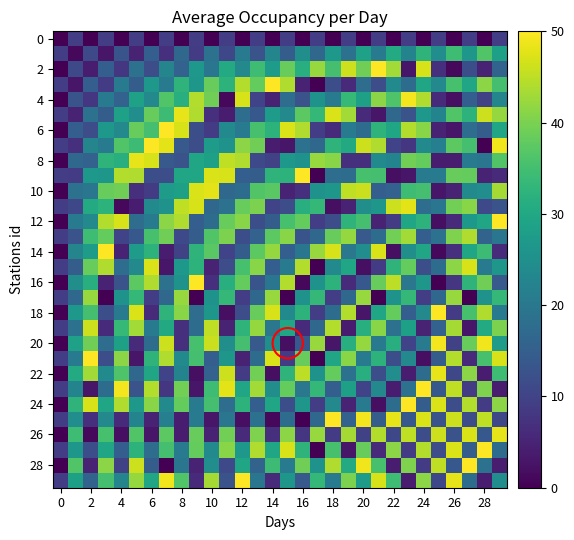

At which category is the sum across all series the highest?

29